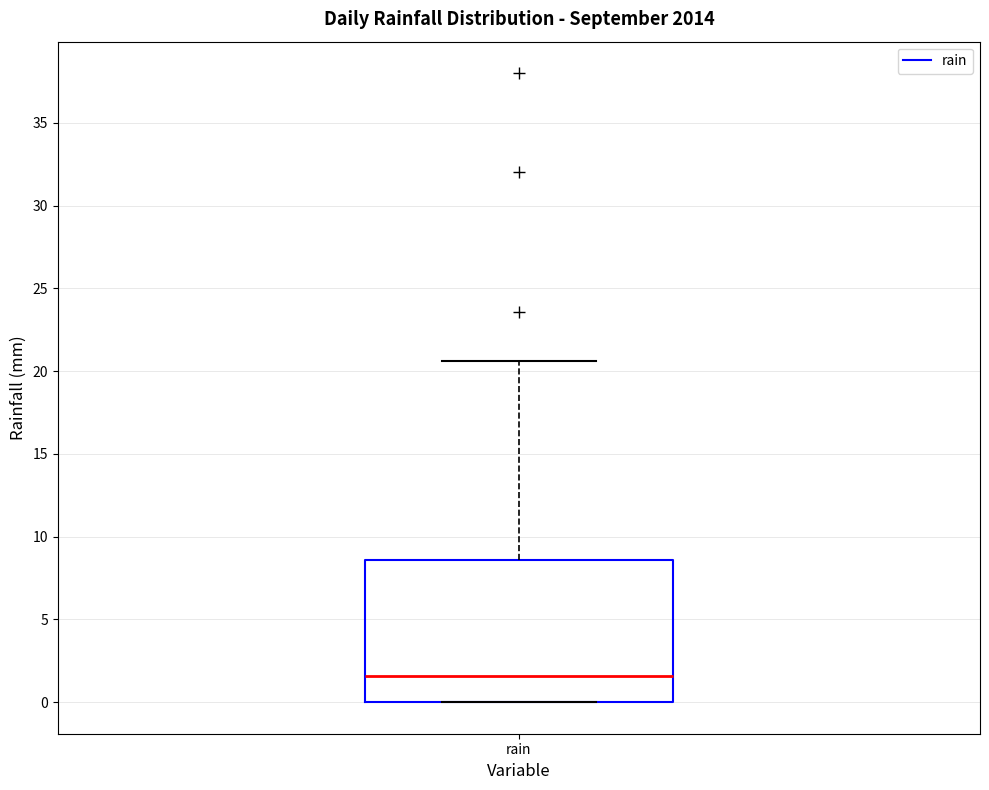

Where is the lower edge of the box for rain on the y-axis? The values are not printed on the chart, so give them approximately, as read against the axis.

0.0